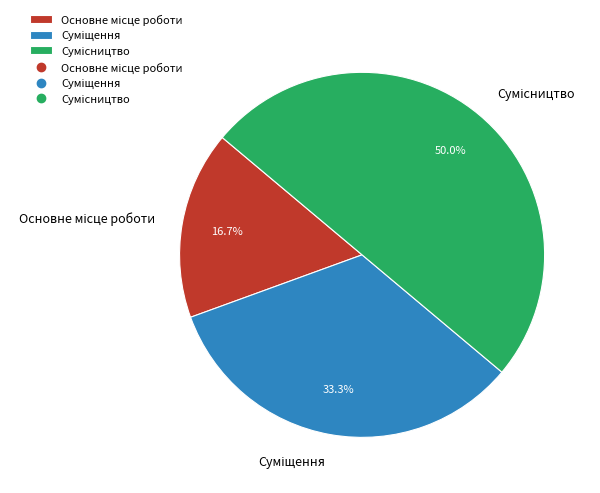

To the nearest percent, what portion does Суміщення represent?

33%